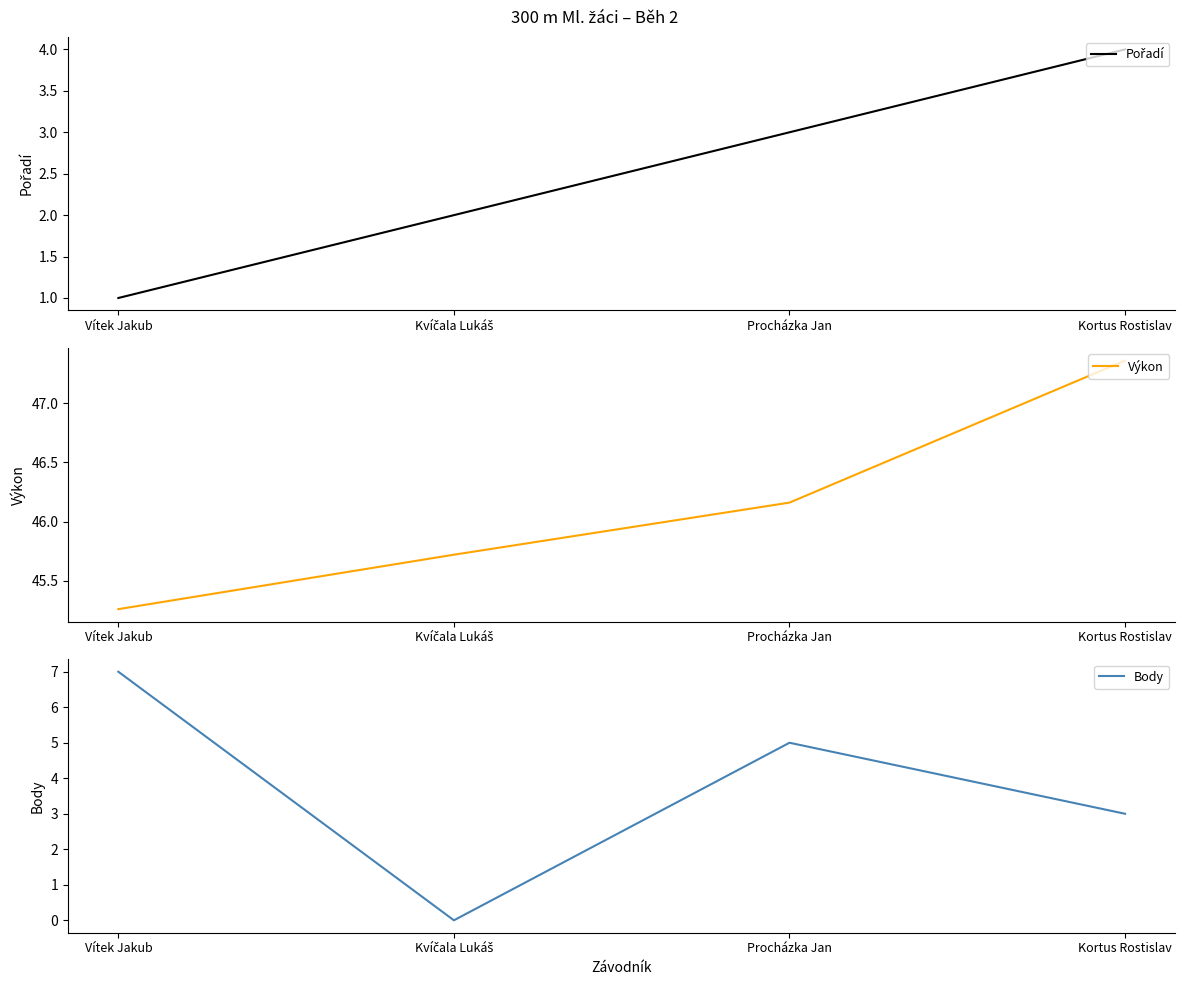

Is it true that Pořadí equals 2.0 at Kvíčala Lukáš?

True